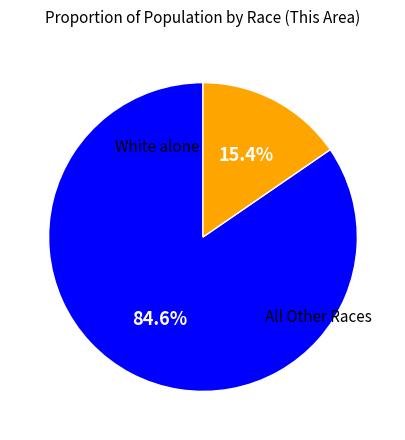

Count the number of slices in the pie.

2